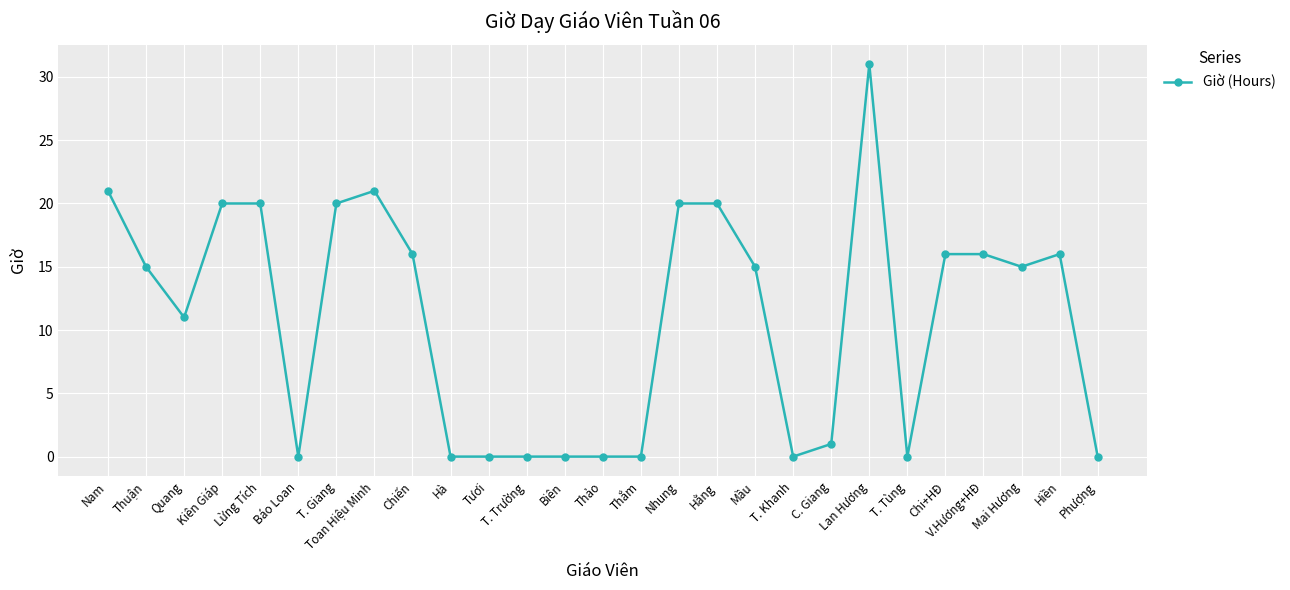

At which category does the chart reach its peak across all series?

Lan Hương